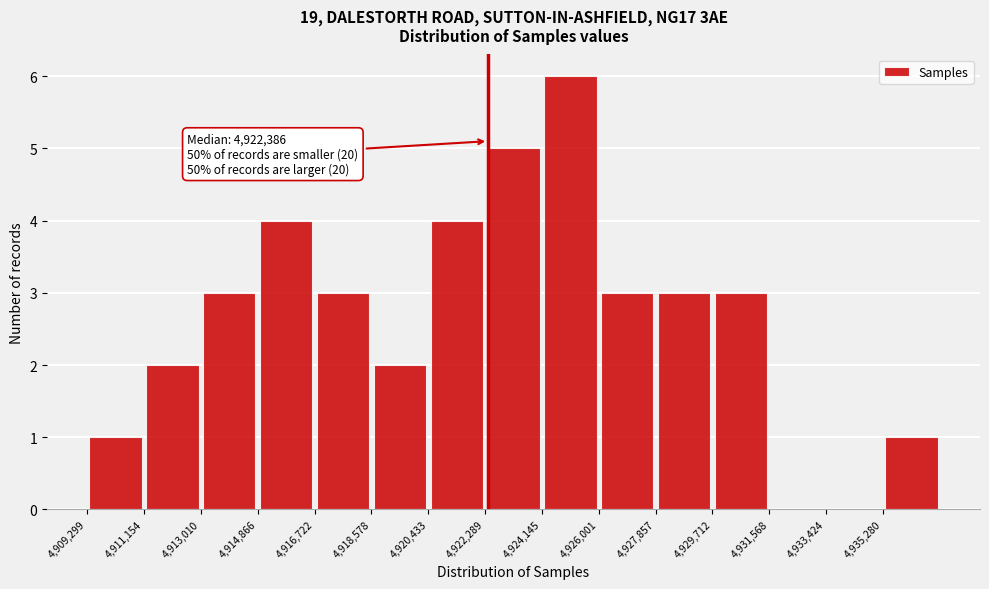

Over which range of the x-axis is the bar tallest?

4924200 to 4926000